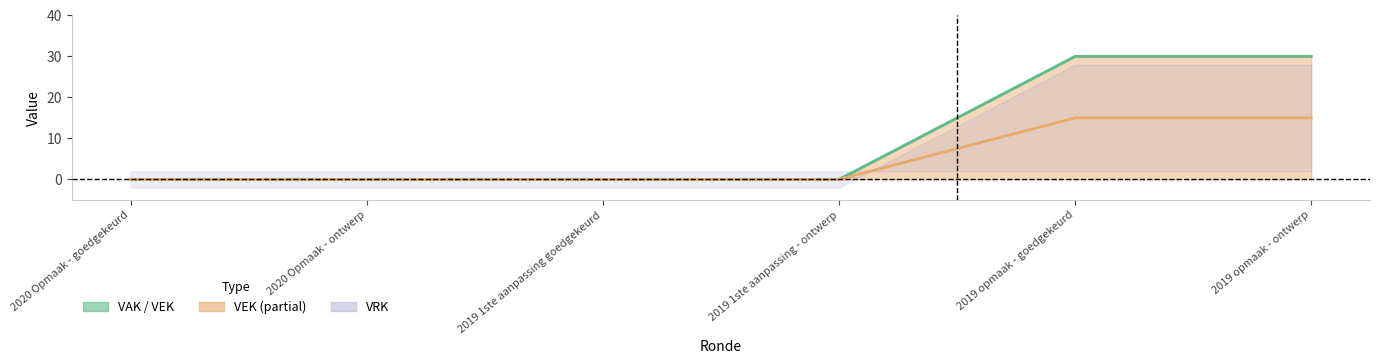

What position from the right is 2019 opmaak - ontwerp?

1